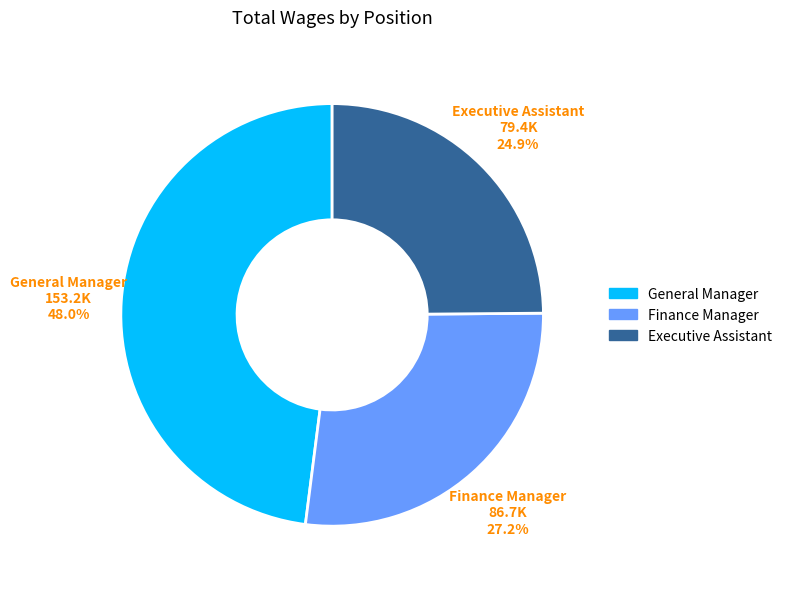

Rank the categories by value from lowest to highest.

Executive Assistant, Finance Manager, General Manager